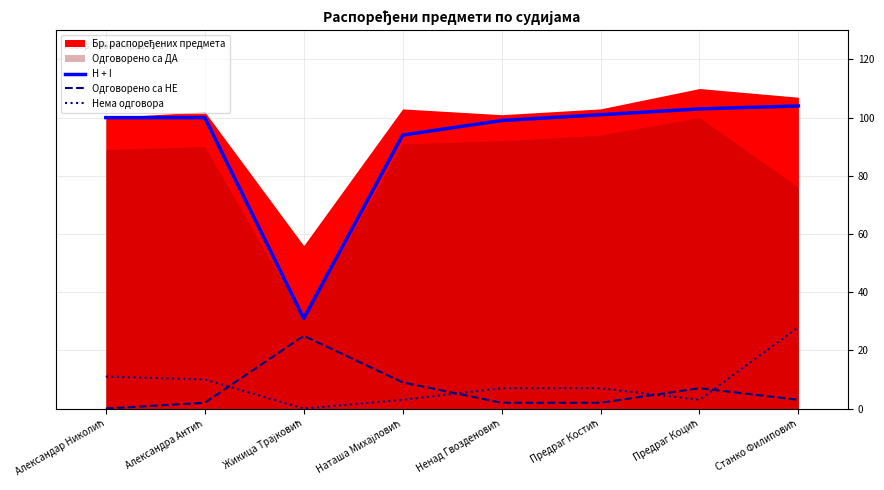

True or false: Нема одговора and H + I cross at least once.

False